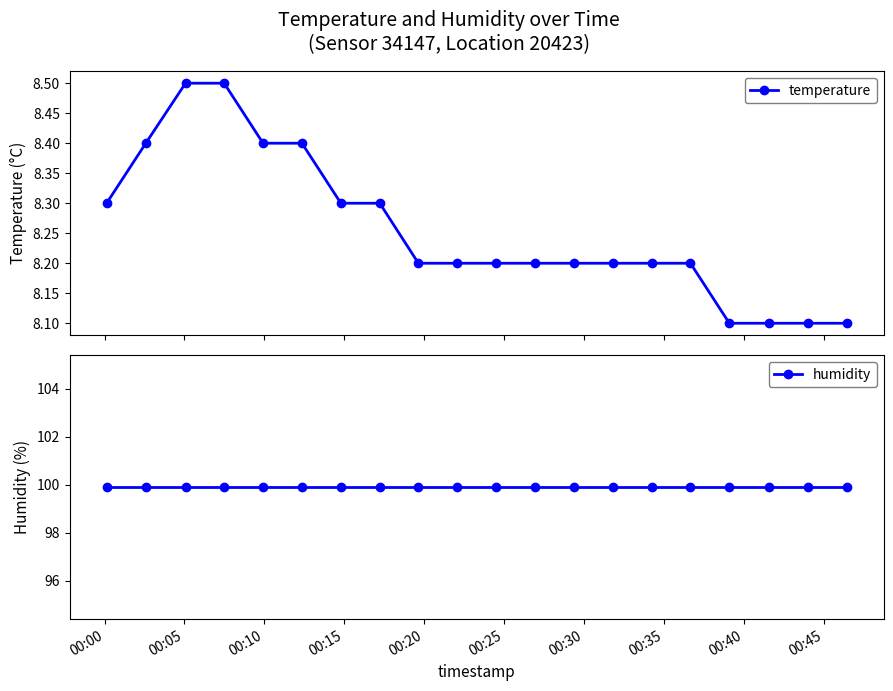

What is the minimum value for temperature?

8.1